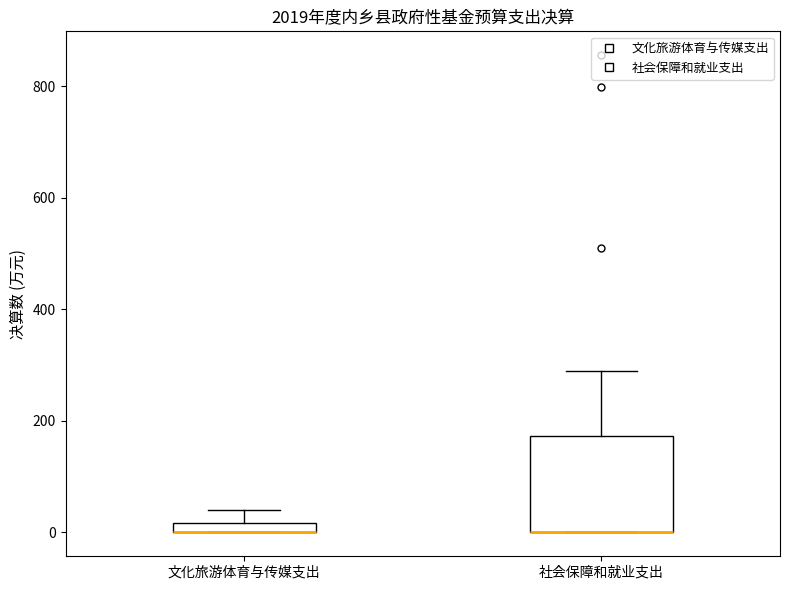

Where is the upper edge of the box for 社会保障和就业支出 on the y-axis? The values are not printed on the chart, so give them approximately, as read against the axis.

180